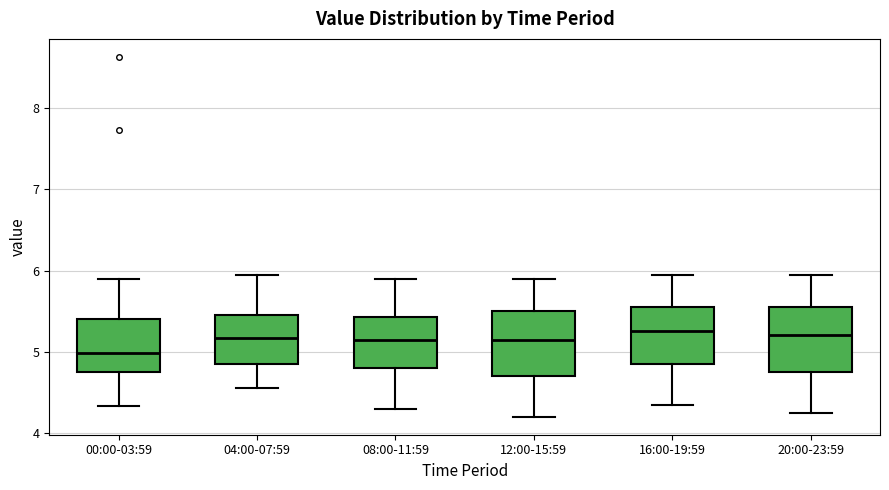

Where does the lower whisker of the box for 20:00-23:59 end on the y-axis? The values are not printed on the chart, so give them approximately, as read against the axis.

4.3